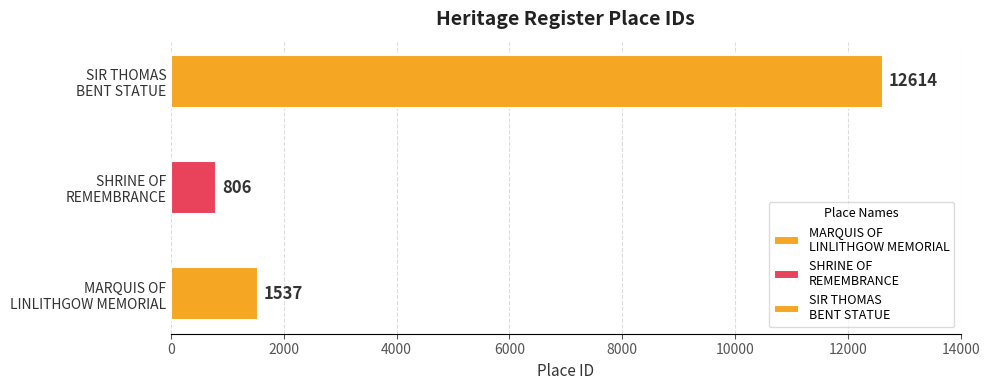

How many data points are less than 1537?

1